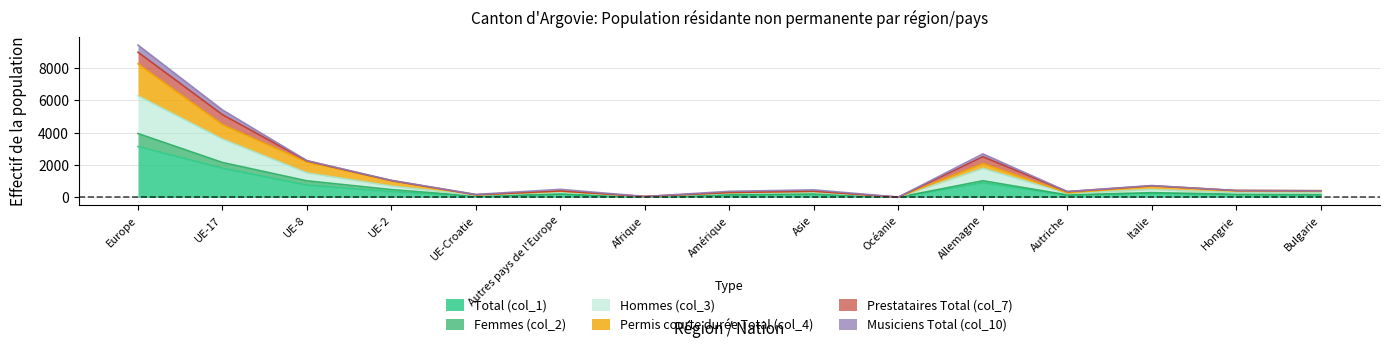

Does the chart have visible grid lines?

Yes